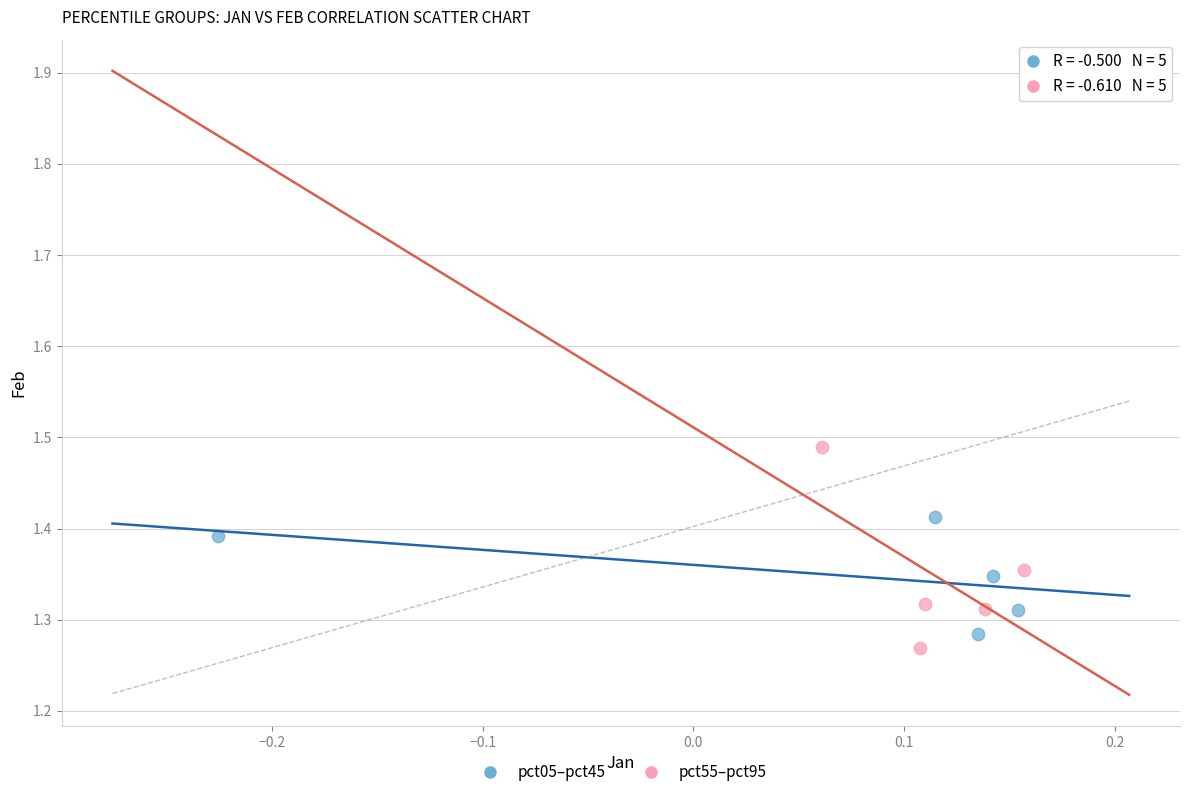

What are all the series names shown in the legend?

pct05–pct45, pct55–pct95